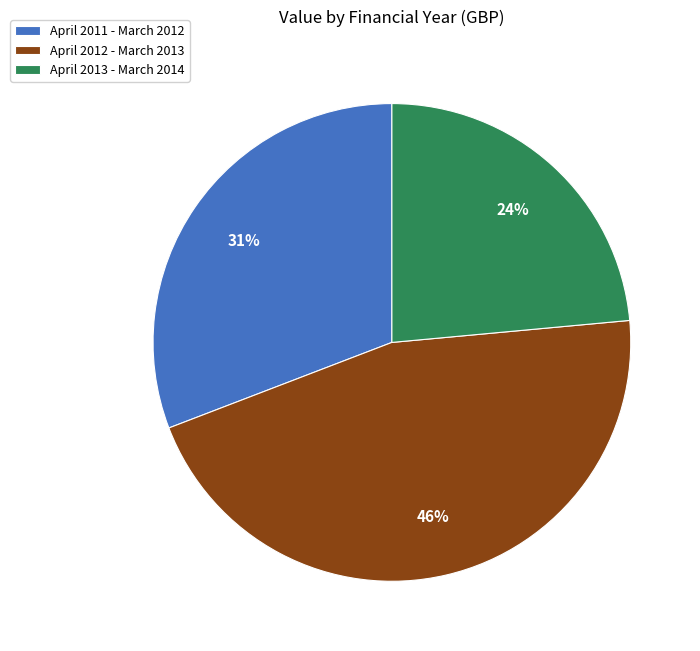

To the nearest percent, what is the combined percentage of April 2011 - March 2012 and April 2013 - March 2014?

54%